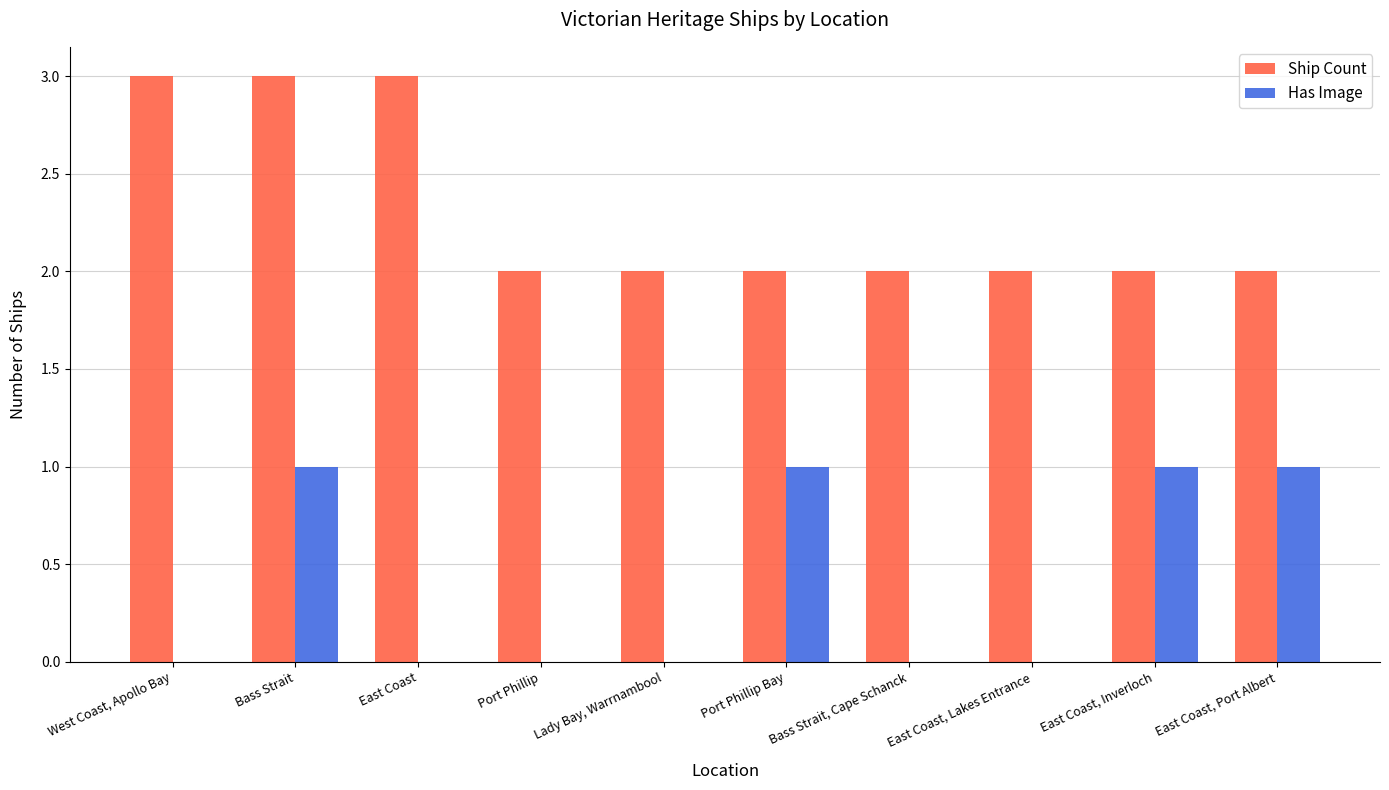

Between Bass Strait, Cape Schanck and East Coast, Inverloch, which series saw the biggest shift?

Has Image